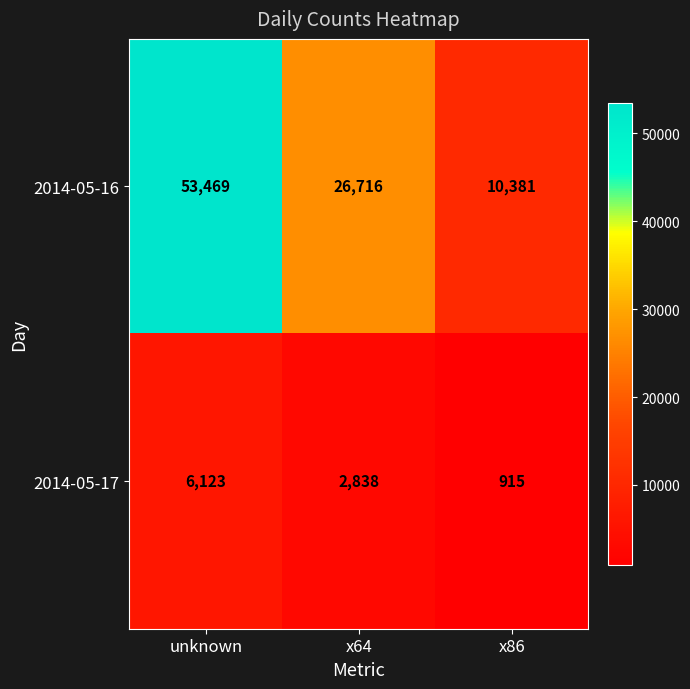

What is the difference between the second highest and minimum values in the 2014-05-17 series?

1923